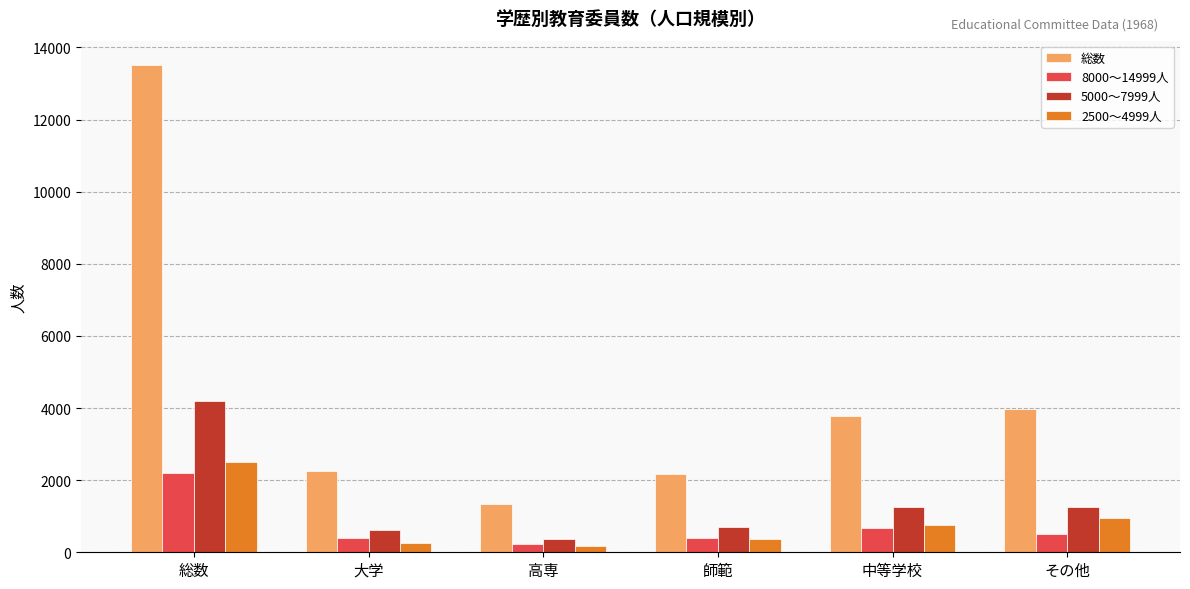

At which label is 総数 closest to 7420?

その他